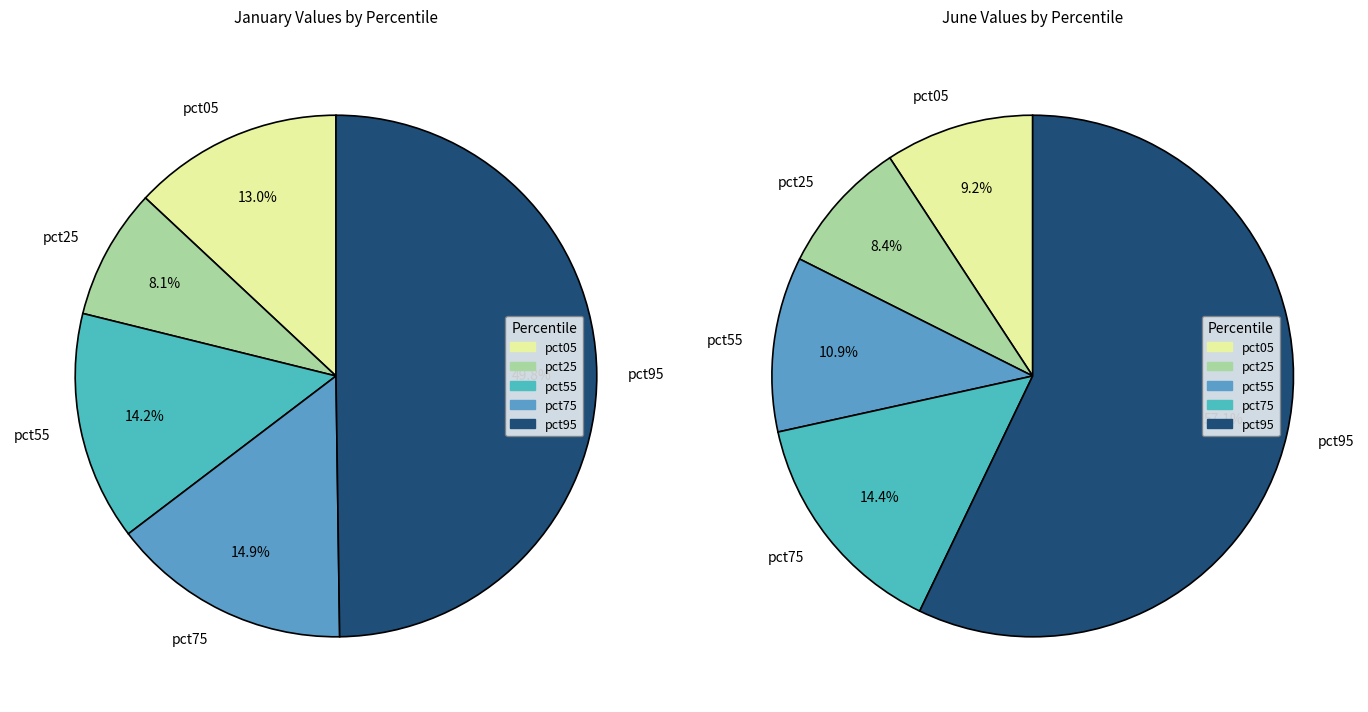

Between 2 and 5, which series saw the biggest shift?

jan_values